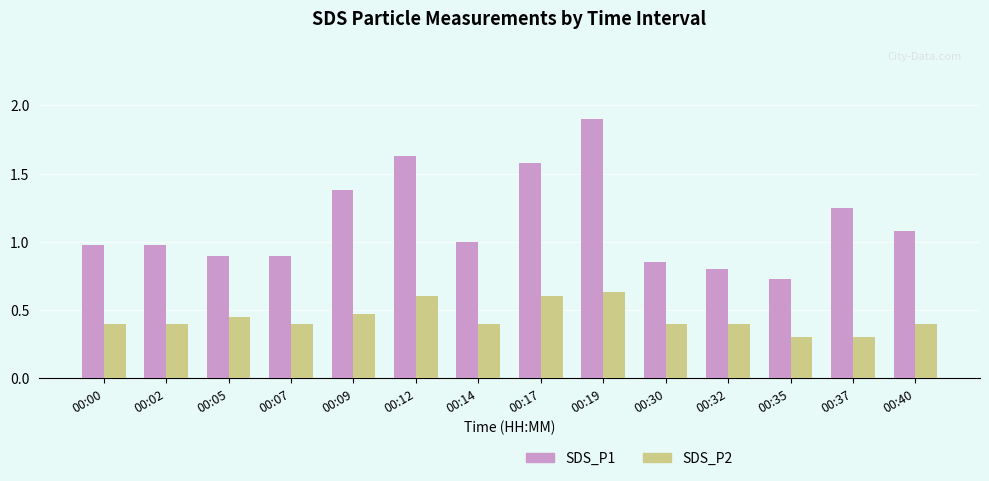

Count the SDS_P2 values in the range 0 to 1.

14